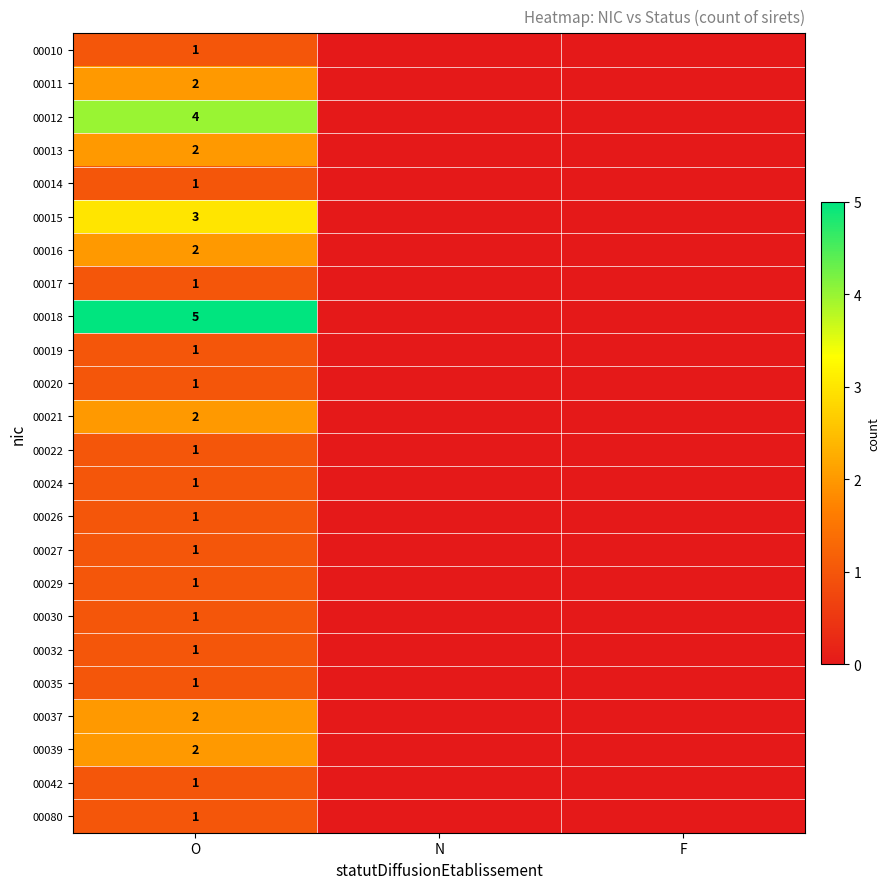

Is it true that 00017 equals 1 at O?

True